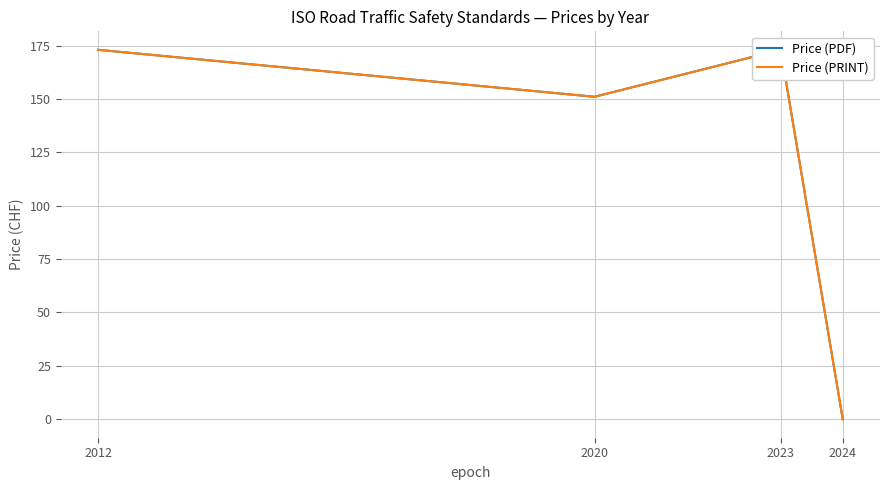

True or false: Price (PDF) has more than 2 interior local peaks.

False